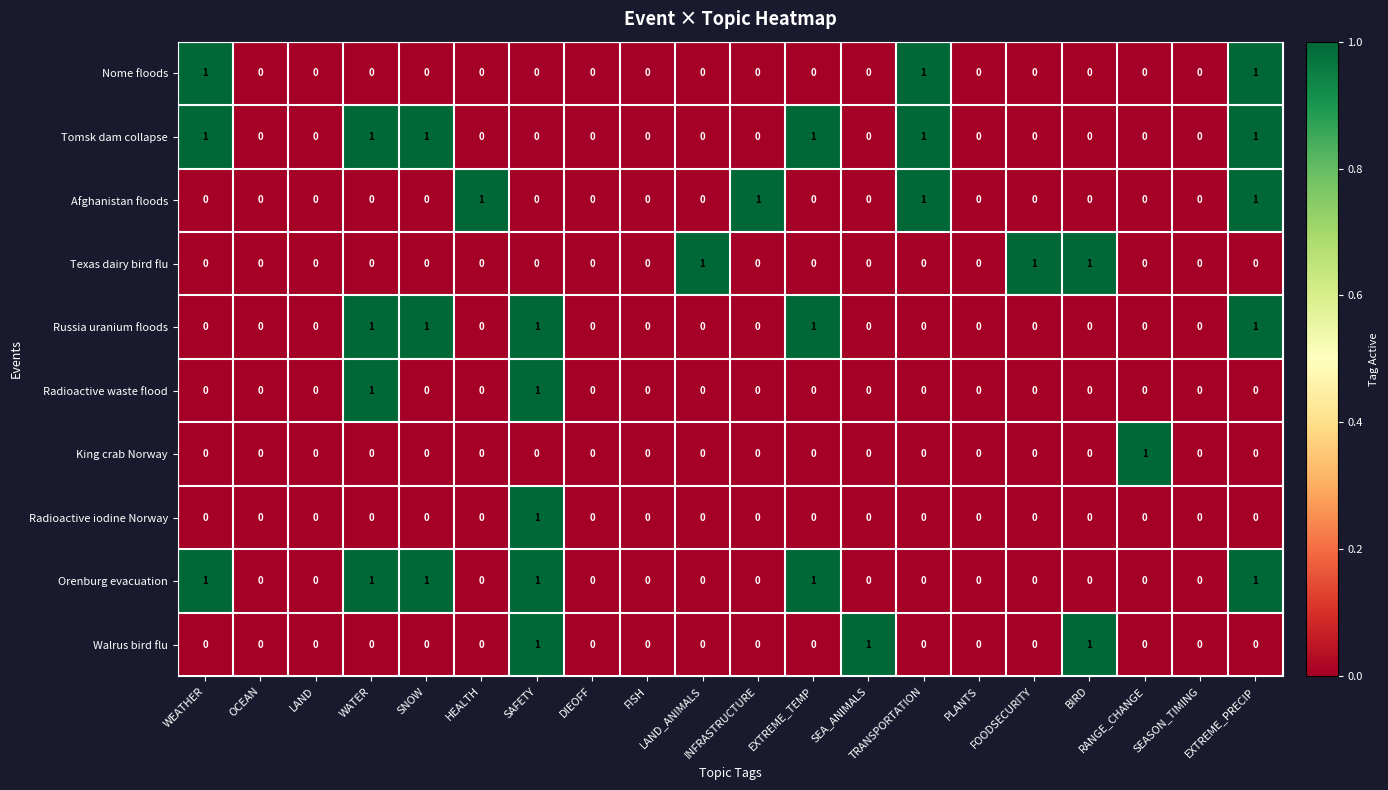

The Walrus bird flu series shows 0 at WEATHER. True or false?

True